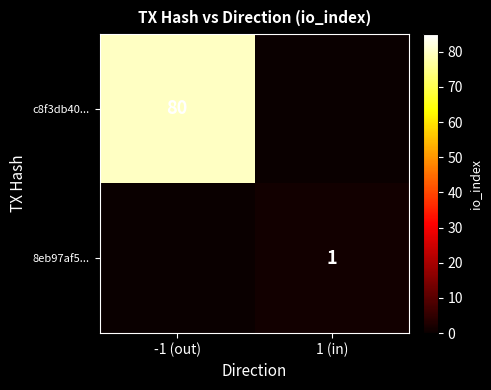

At how many categories does at least one series exceed 53?

1